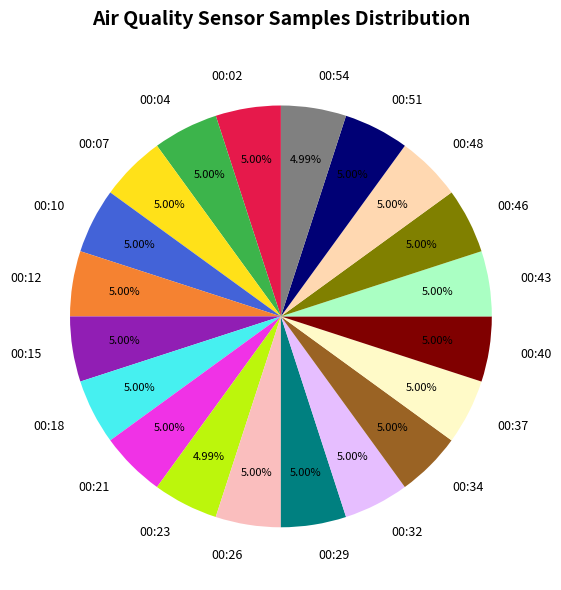

Does 00:51 represent more than half of the total?

No